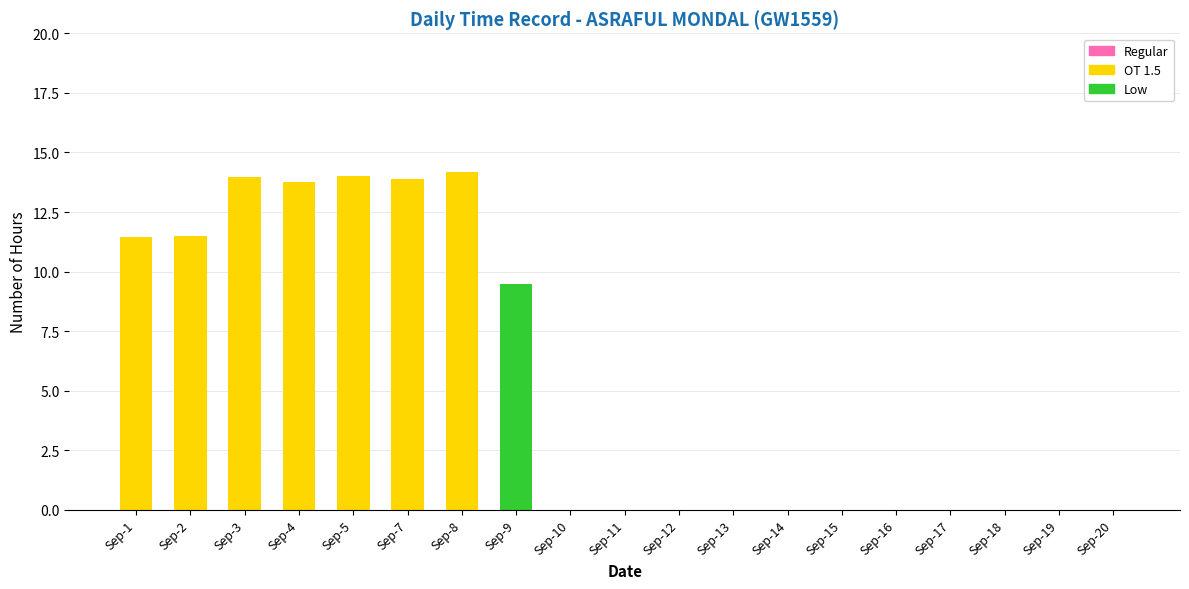

Is it true that OT 1.5 equals 0.0 at Sep-14?

True